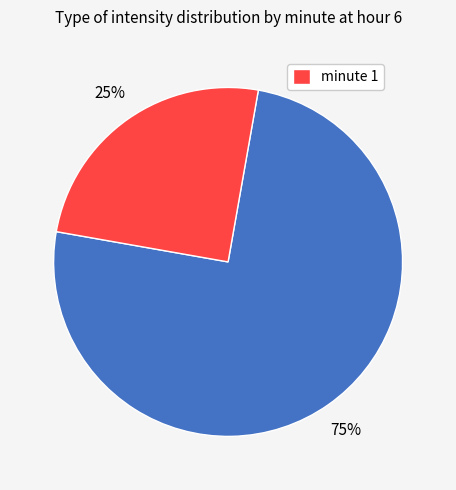

Is there any slice that represents more than half of the pie?

Yes